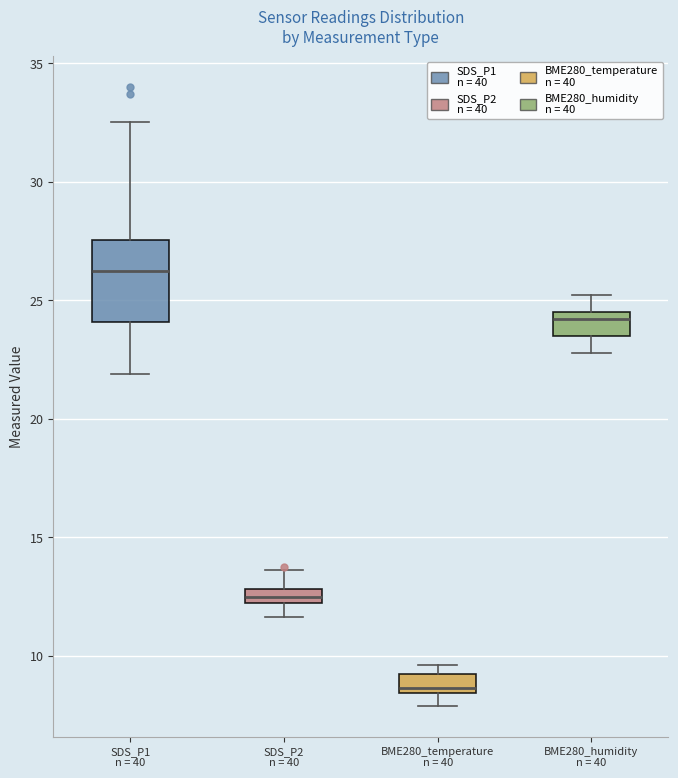

Where is the upper edge of the box for SDS_P1 n = 40 on the y-axis? The values are not printed on the chart, so give them approximately, as read against the axis.

27.5